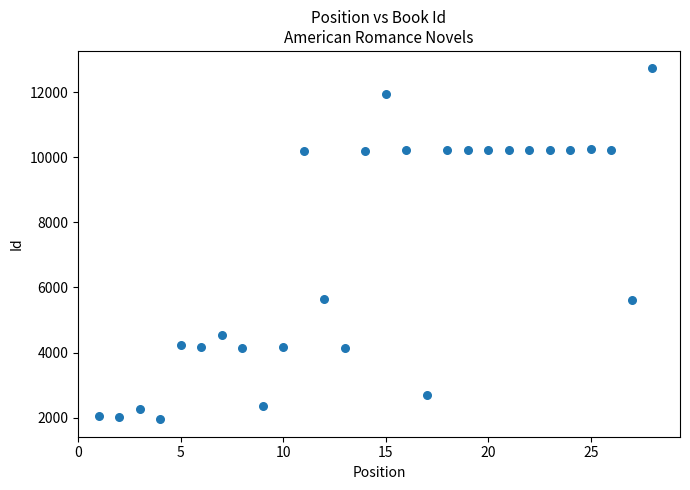

What is the range of X values (max minus min)?

27